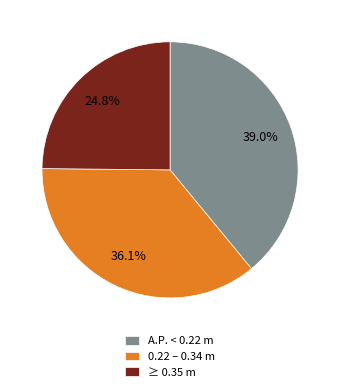

To the nearest percent, what is the average slice percentage?

33%